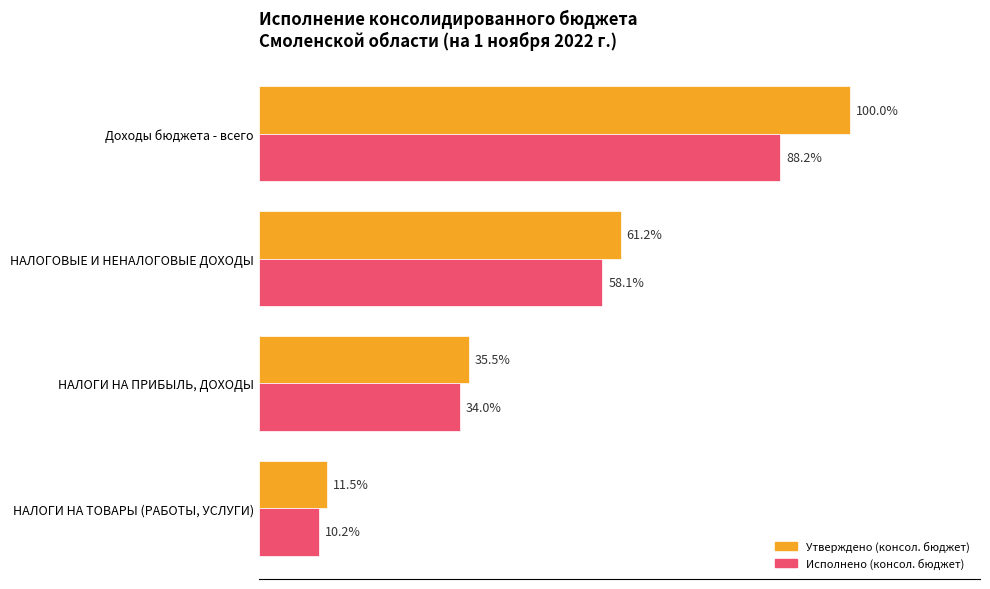

How many bars are there in total?

8